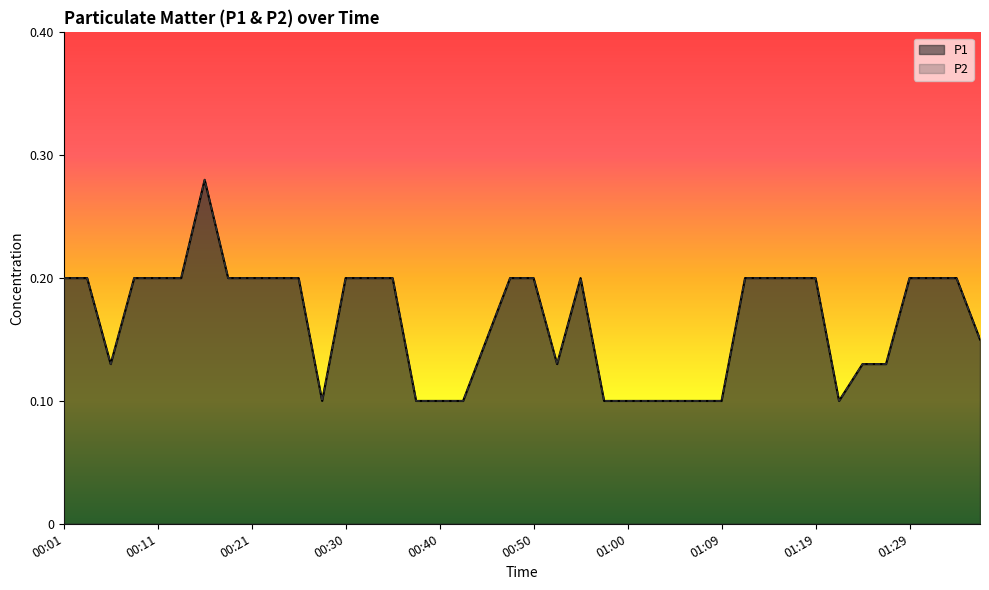

At which label is P2 closest to 0?

00:28